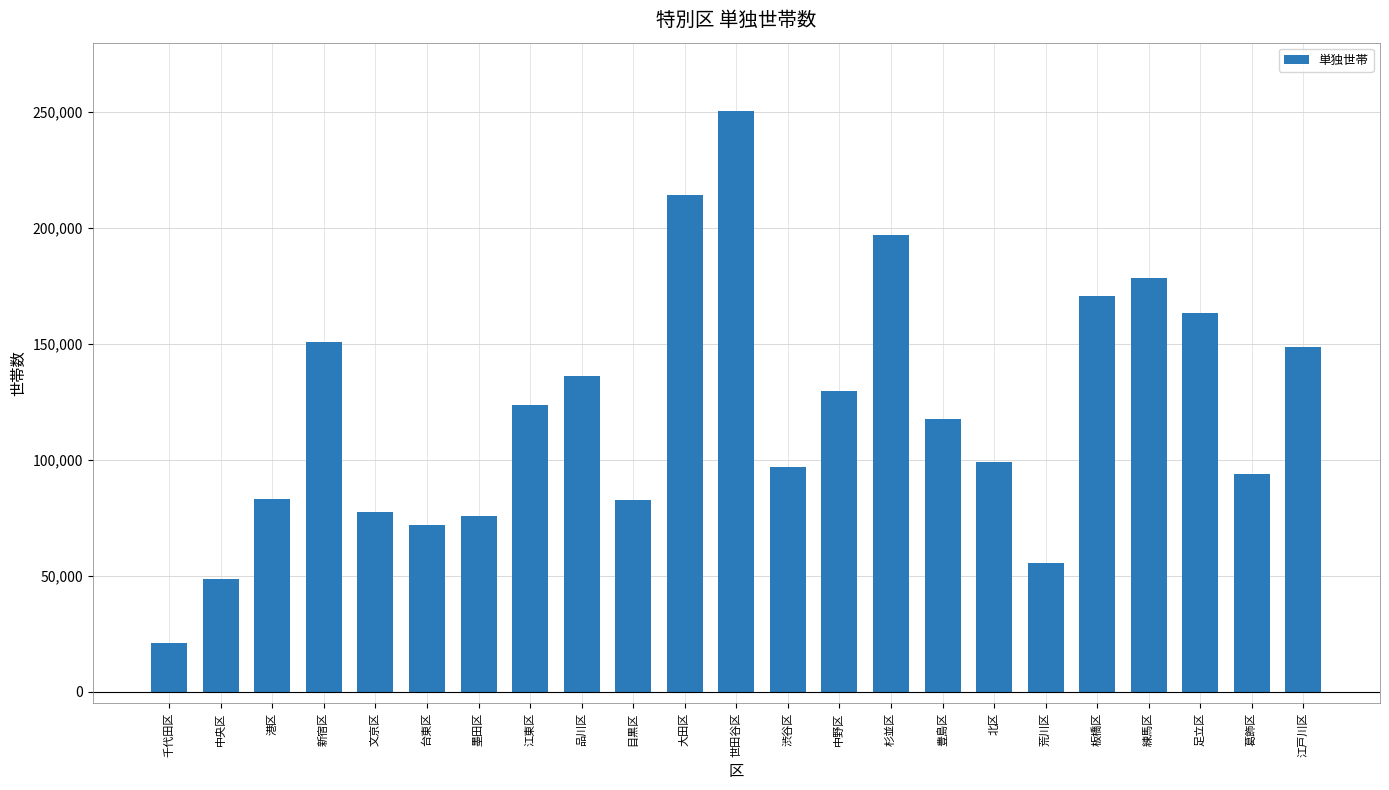

At which category does the chart reach its minimum across all series?

千代田区